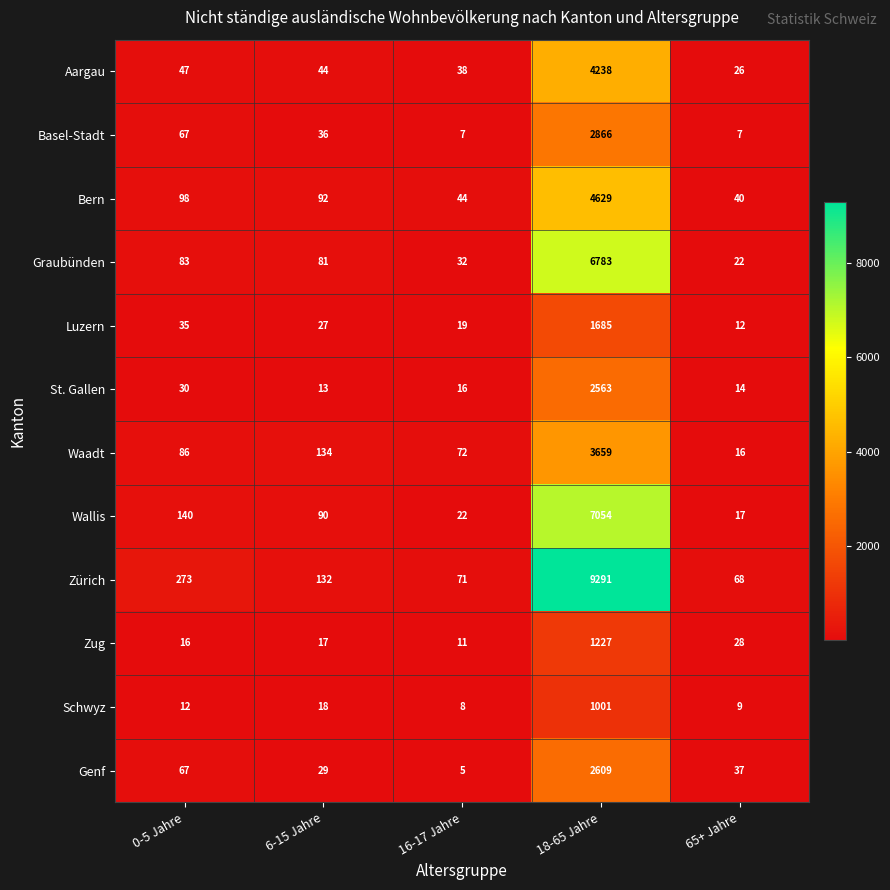

What is the average value of the Bern series?

981